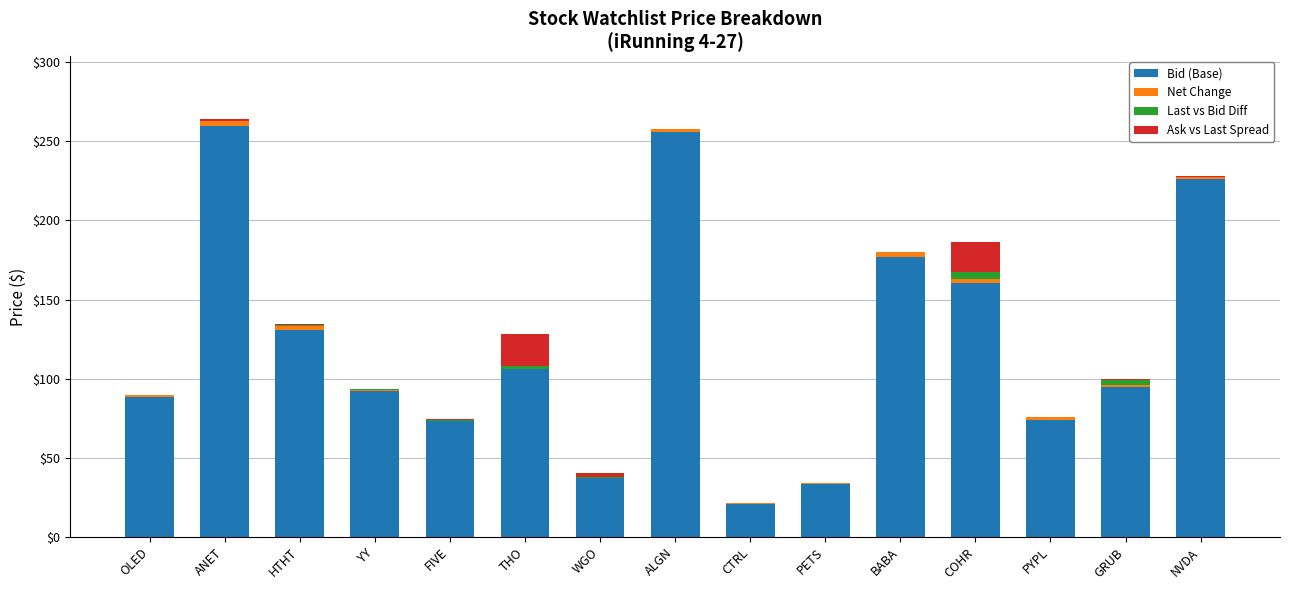

What is the sum of all Bid (Base) values?

1830.3